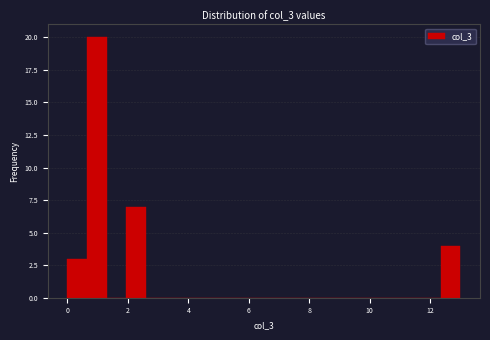

Around what value on the x-axis is the tallest bar? Give the approximate position of its centre, as read against the axis.

1.0